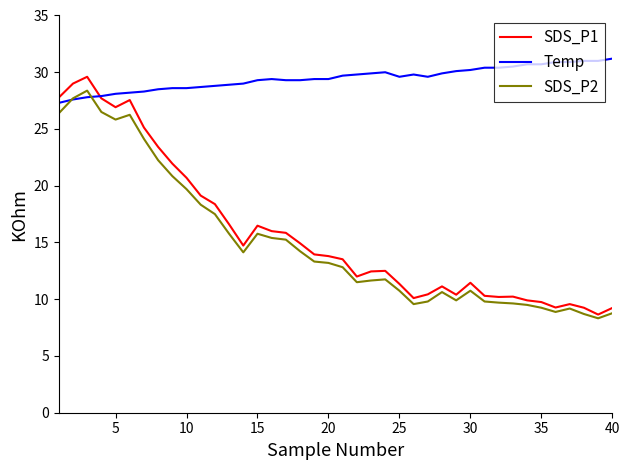

What is the maximum value shown in the chart?

31.2